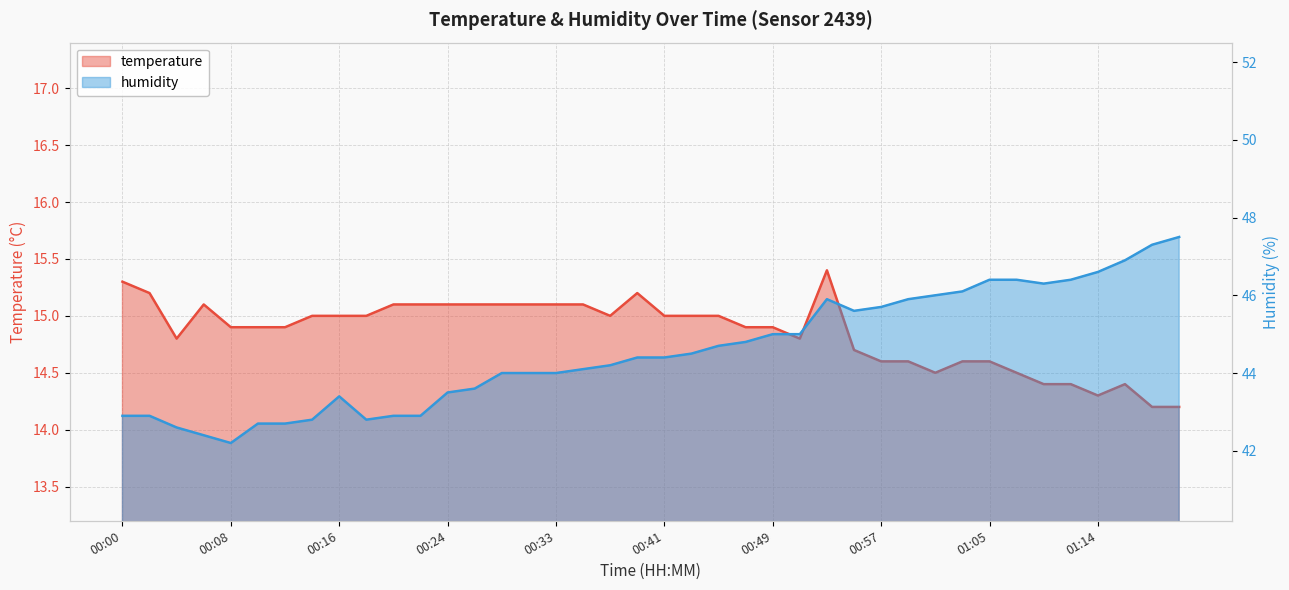

Where does the temperature series first go above 15?

00:00